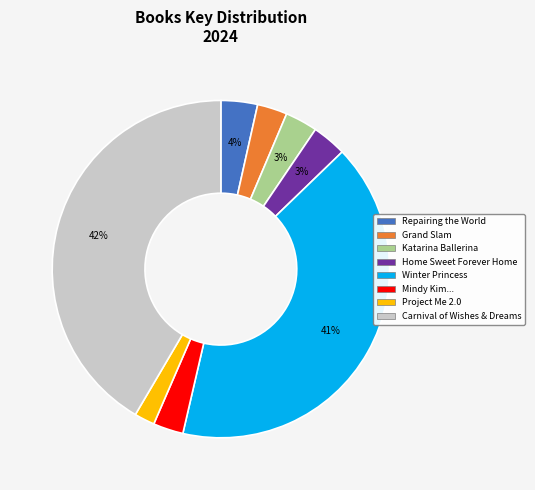

Is there a majority slice in this chart?

No